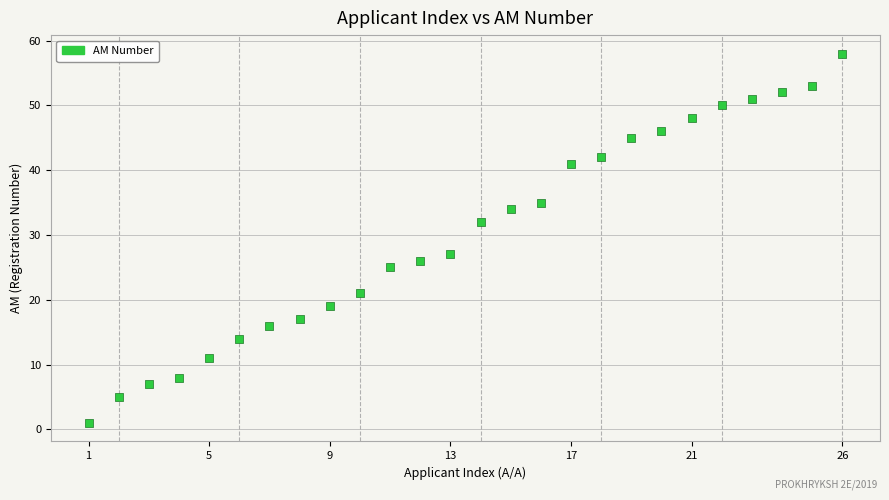

What is the range of X values (max minus min)?

25